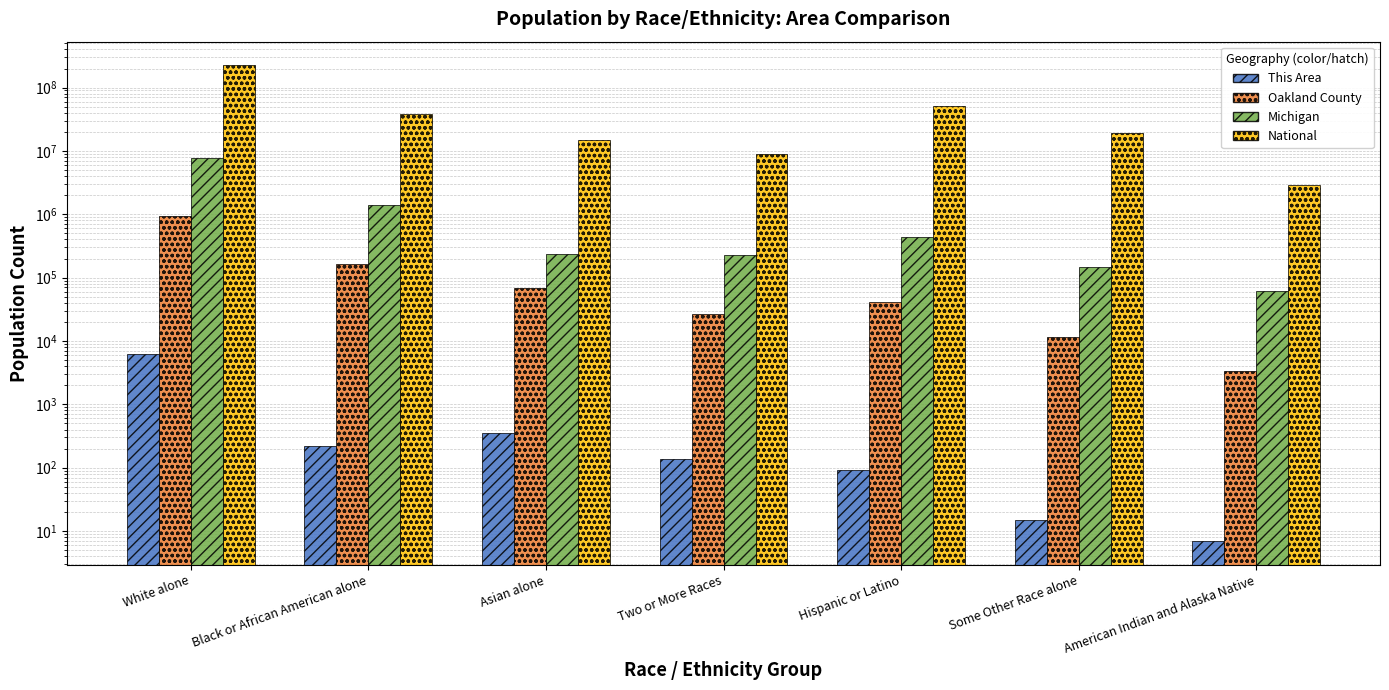

Reading right to left, list all the values displayed in this chart.

This Area: American Indian and Alaska Native=7	Some Other Race alone=15	Hispanic or Latino=93	Two or More Races=137	Asian alone=347	Black or African American alone=217	White alone=6181
Oakland County: American Indian and Alaska Native=3376	Some Other Race alone=11584	Hispanic or Latino=41920	Two or More Races=26330	Asian alone=67828	Black or African American alone=164078	White alone=928912
Michigan: American Indian and Alaska Native=62007	Some Other Race alone=147029	Hispanic or Latino=436358	Two or More Races=230319	Asian alone=238199	Black or African American alone=1400362	White alone=7803120
National: American Indian and Alaska Native=2932248	Some Other Race alone=19107368	Hispanic or Latino=50477594	Two or More Races=9009073	Asian alone=14674252	Black or African American alone=38929319	White alone=223553265